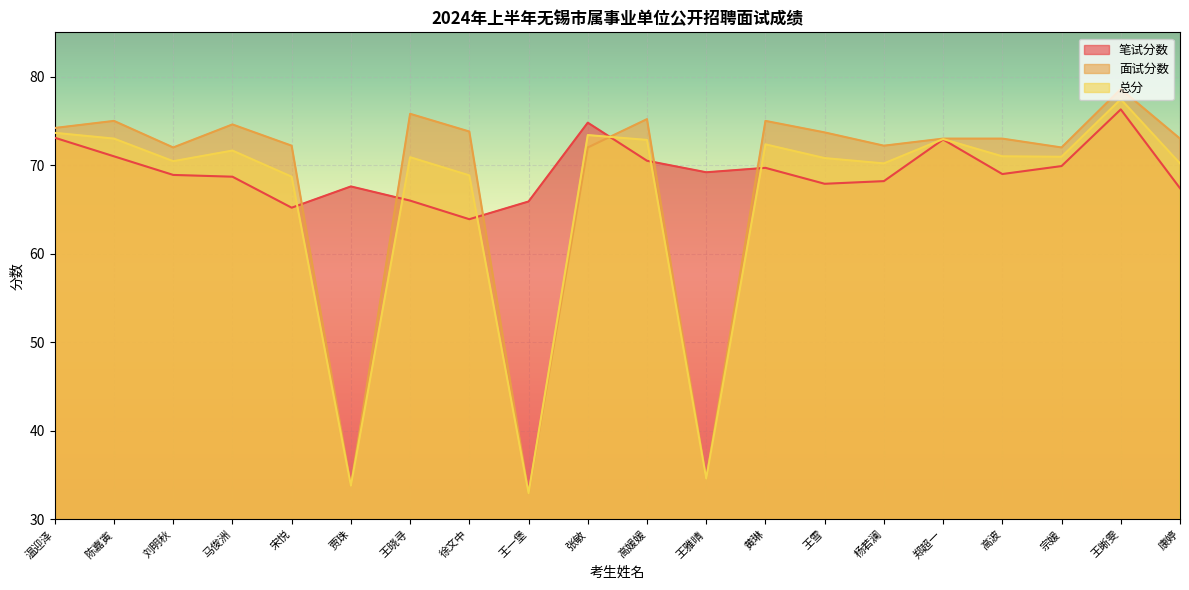

Read the 笔试分数 value at 王晓寻.

66.0